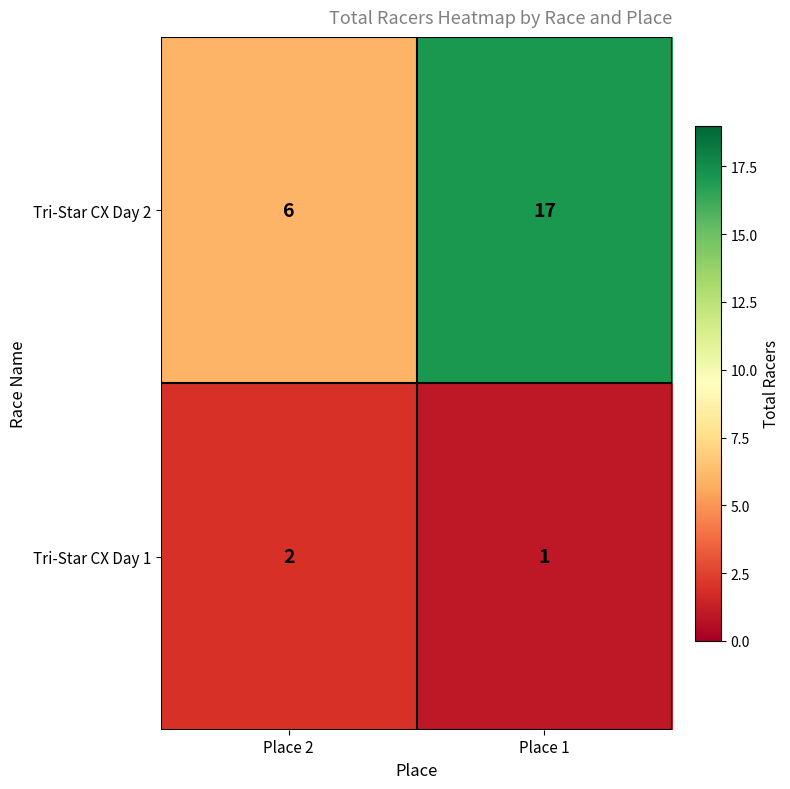

Which series has the largest total across all categories?

Tri-Star CX Day 2